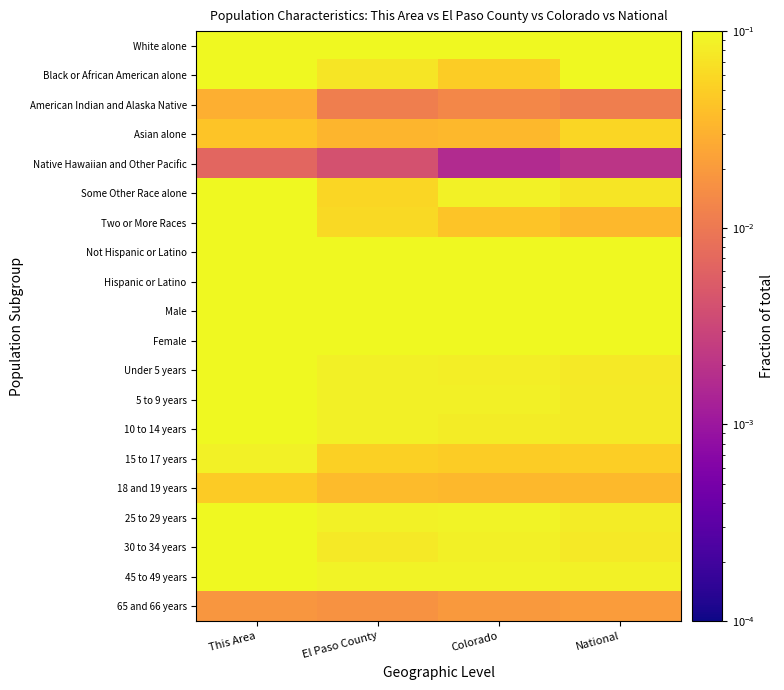

Reading left to right, what are all the values shown in this chart?

White alone: This Area=0.1	El Paso County=0.1	Colorado=0.1	National=0.1
Black or African American alone: This Area=0.1	El Paso County=0.1	Colorado=0.0	National=0.1
American Indian and Alaska Native: This Area=0.0	El Paso County=0.0	Colorado=0.0	National=0.0
Asian alone: This Area=0.0	El Paso County=0.0	Colorado=0.0	National=0.1
Native Hawaiian and Other Pacific: This Area=0.0	El Paso County=0.0	Colorado=0.0	National=0.0
Some Other Race alone: This Area=0.1	El Paso County=0.1	Colorado=0.1	National=0.1
Two or More Races: This Area=0.1	El Paso County=0.1	Colorado=0.0	National=0.0
Not Hispanic or Latino: This Area=0.1	El Paso County=0.1	Colorado=0.1	National=0.1
Hispanic or Latino: This Area=0.1	El Paso County=0.1	Colorado=0.1	National=0.1
Male: This Area=0.1	El Paso County=0.1	Colorado=0.1	National=0.1
Female: This Area=0.1	El Paso County=0.1	Colorado=0.1	National=0.1
Under 5 years: This Area=0.1	El Paso County=0.1	Colorado=0.1	National=0.1
5 to 9 years: This Area=0.1	El Paso County=0.1	Colorado=0.1	National=0.1
10 to 14 years: This Area=0.1	El Paso County=0.1	Colorado=0.1	National=0.1
15 to 17 years: This Area=0.1	El Paso County=0.1	Colorado=0.0	National=0.1
18 and 19 years: This Area=0.0	El Paso County=0.0	Colorado=0.0	National=0.0
25 to 29 years: This Area=0.1	El Paso County=0.1	Colorado=0.1	National=0.1
30 to 34 years: This Area=0.1	El Paso County=0.1	Colorado=0.1	National=0.1
45 to 49 years: This Area=0.1	El Paso County=0.1	Colorado=0.1	National=0.1
65 and 66 years: This Area=0.0	El Paso County=0.0	Colorado=0.0	National=0.0